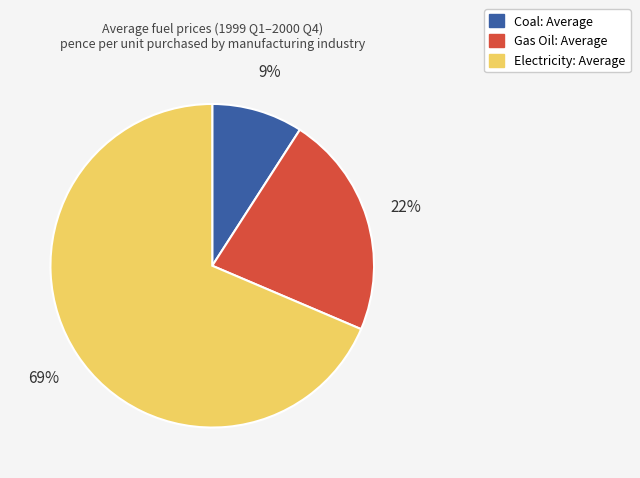

Combined, do Electricity: Average and Gas Oil: Average account for over 50%?

Yes